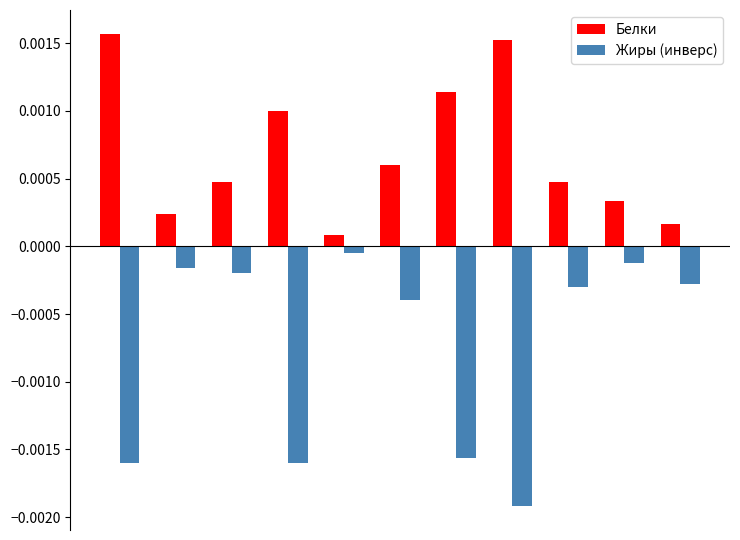

At how many categories does at least one series exceed 0?

11